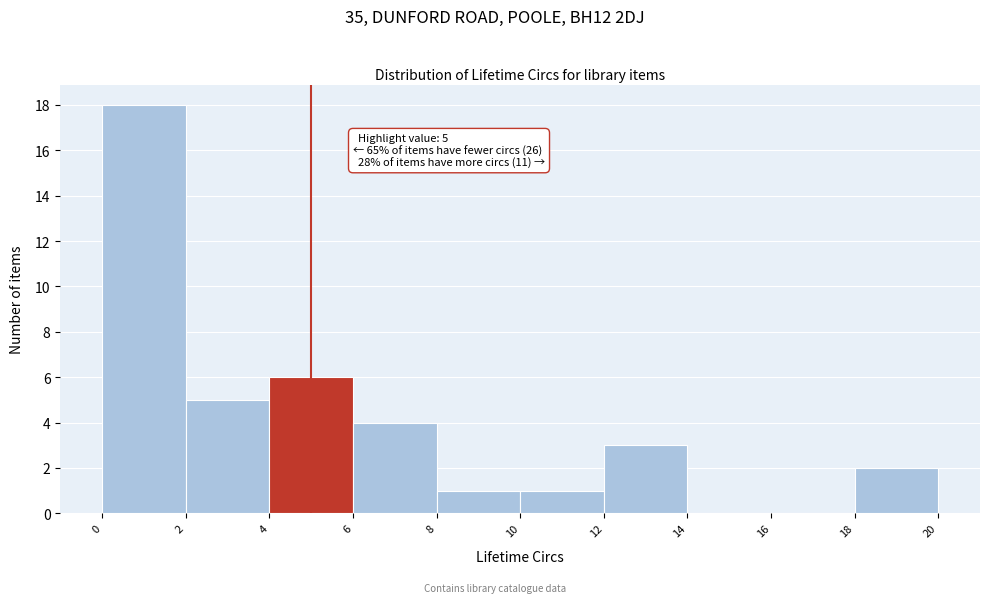

Which range on the x-axis has the tallest bar?

0 to 2